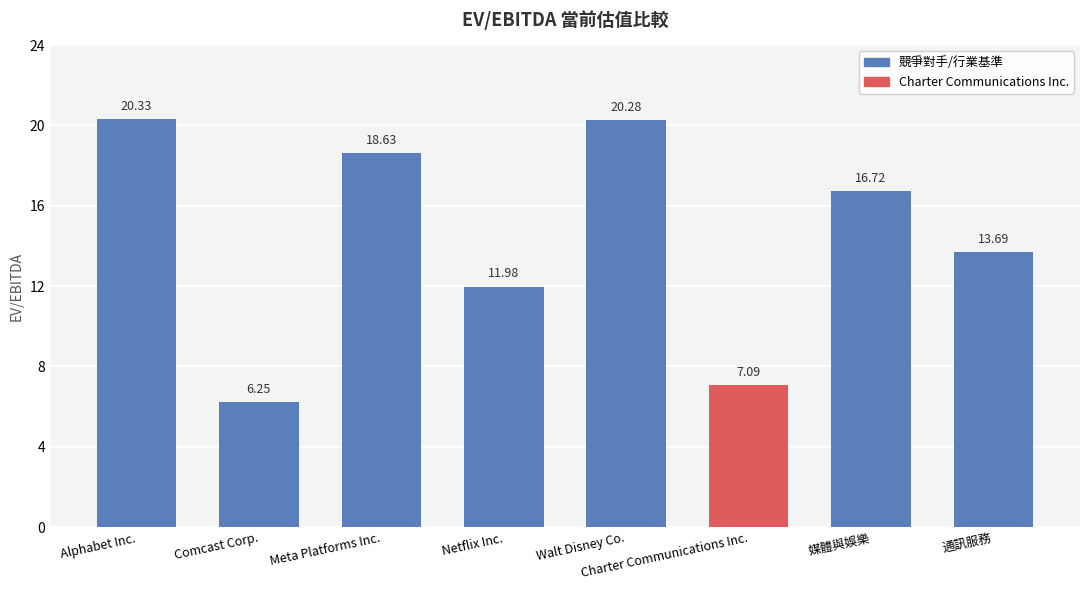

Which label corresponds to the smallest value in the chart?

Comcast Corp.